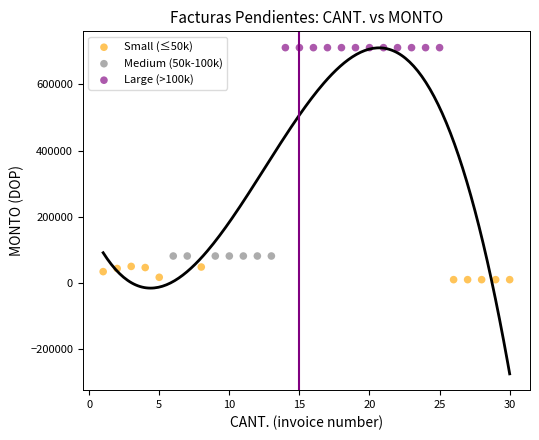

Which series contains the lowest Y value?

Small (≤50k)